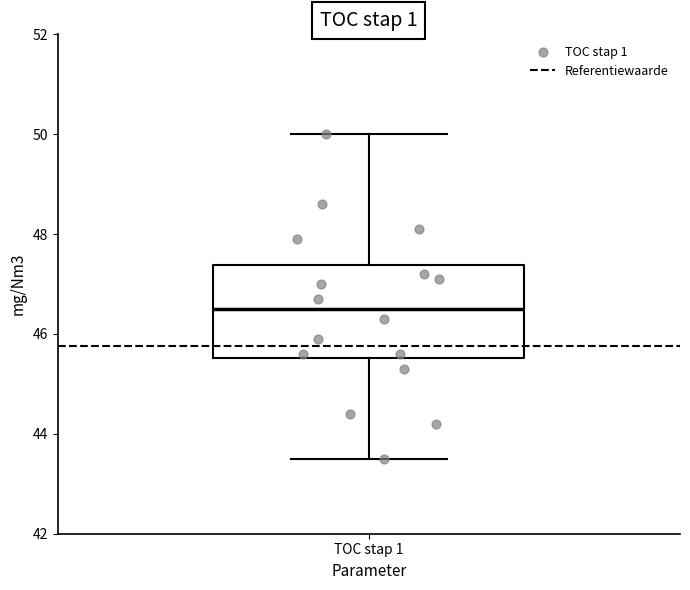

Where does the median line of the box for TOC stap 1 sit on the y-axis? The values are not printed on the chart, so give them approximately, as read against the axis.

46.6